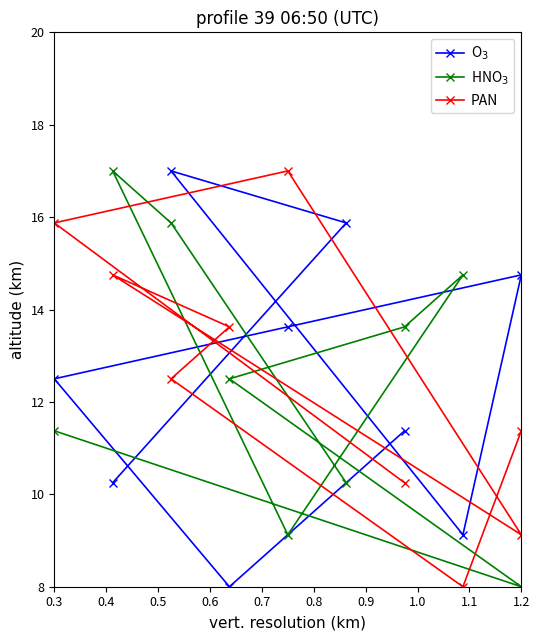

How many data points in HNO$_3$ are above 12?

5